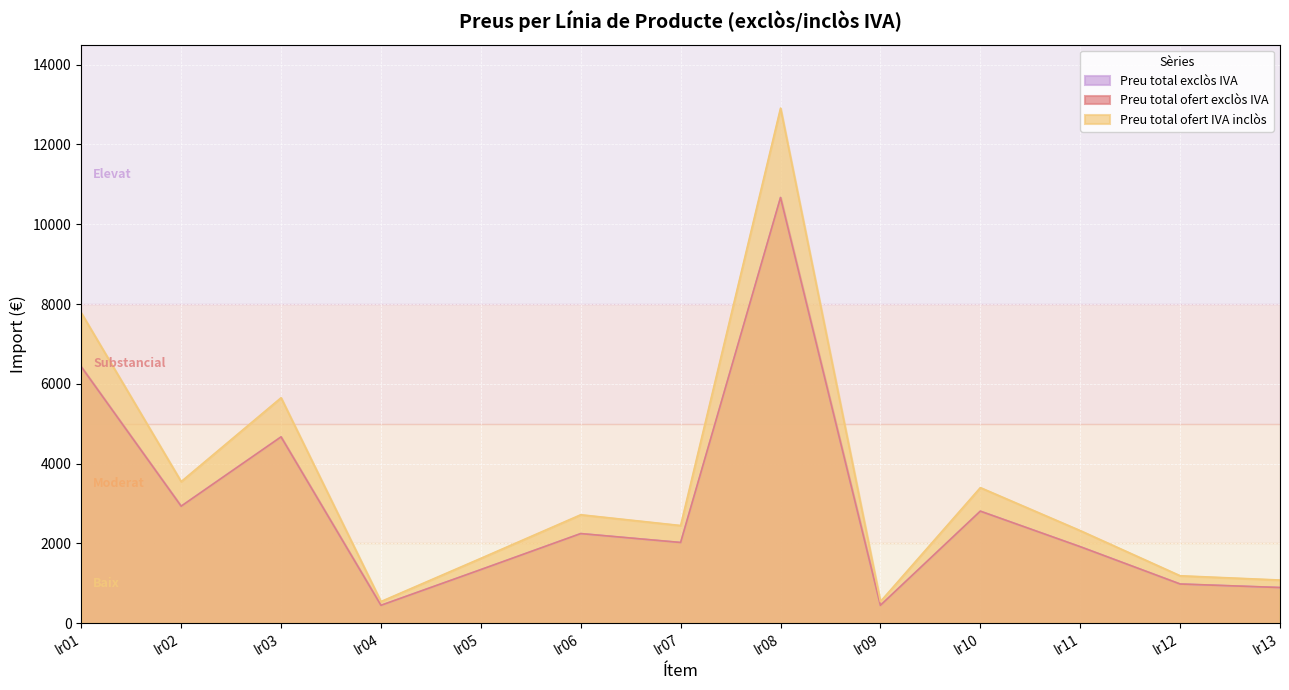

What are all the series names shown in the legend?

Preu total exclòs IVA, Preu total ofert exclòs IVA, Preu total ofert IVA inclòs